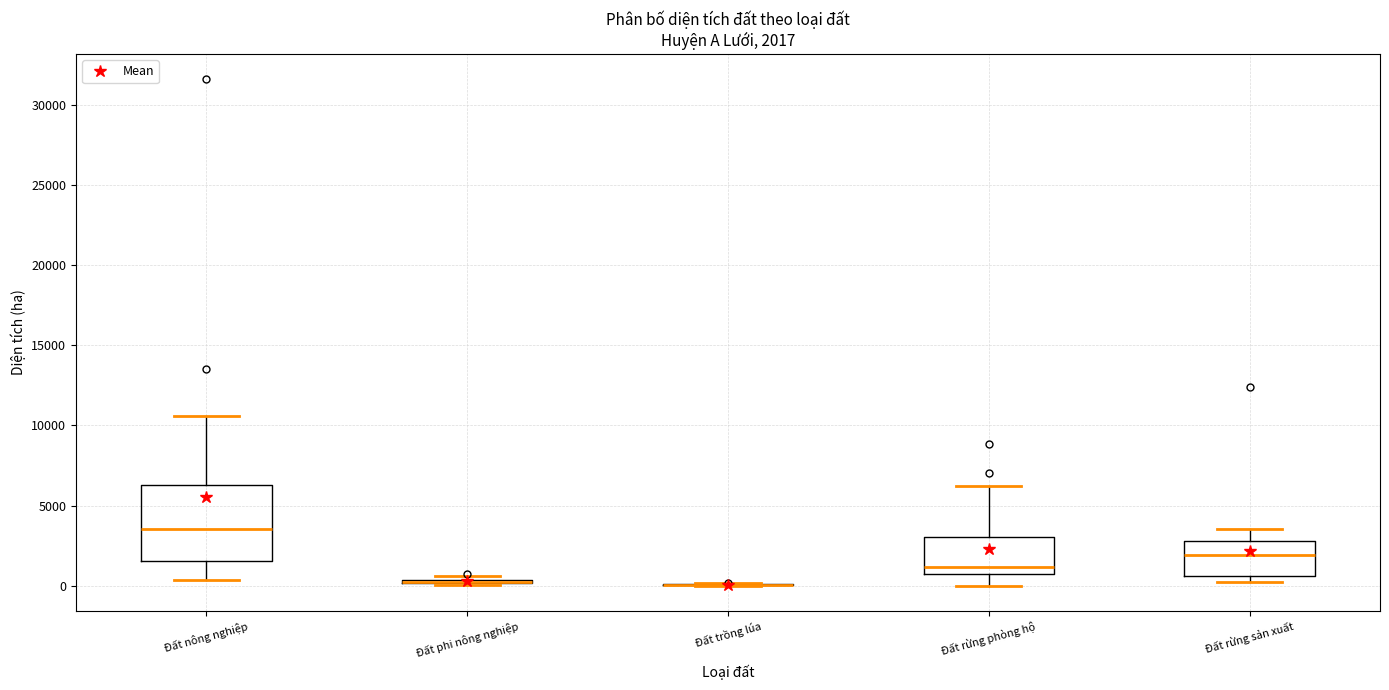

Comparing the boxes themselves (not the whiskers), which one is the tallest?

Đất nông nghiệp